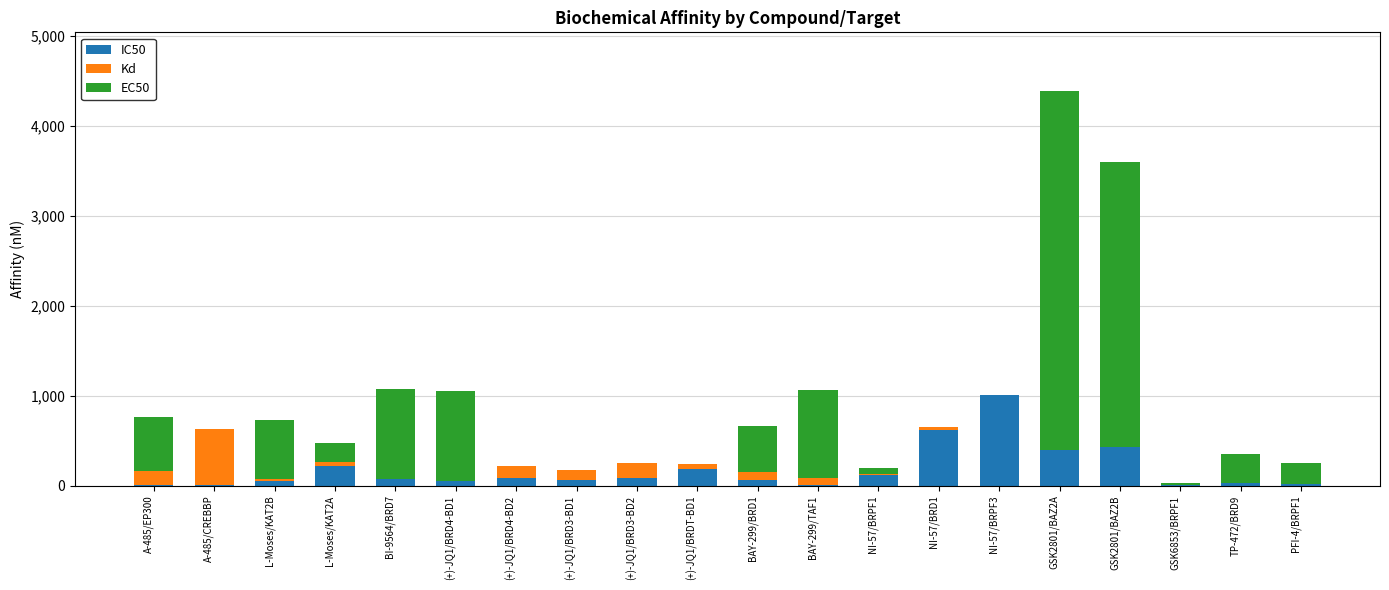

Which category has the highest value in the IC50 series?

NI-57/BRPF3